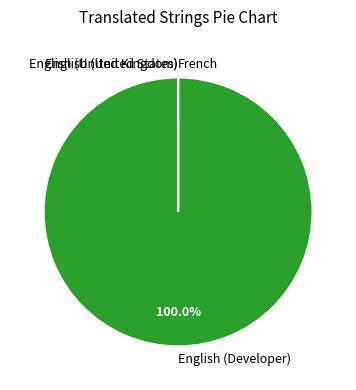

Which slice is the largest?

English (Developer)